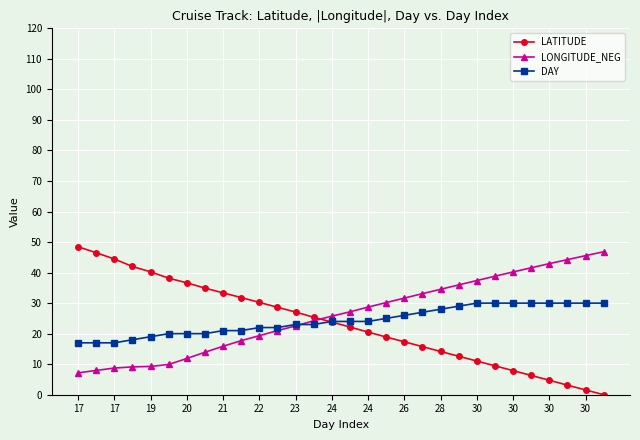

True or false: LONGITUDE_NEG and LATITUDE cross at least once.

True